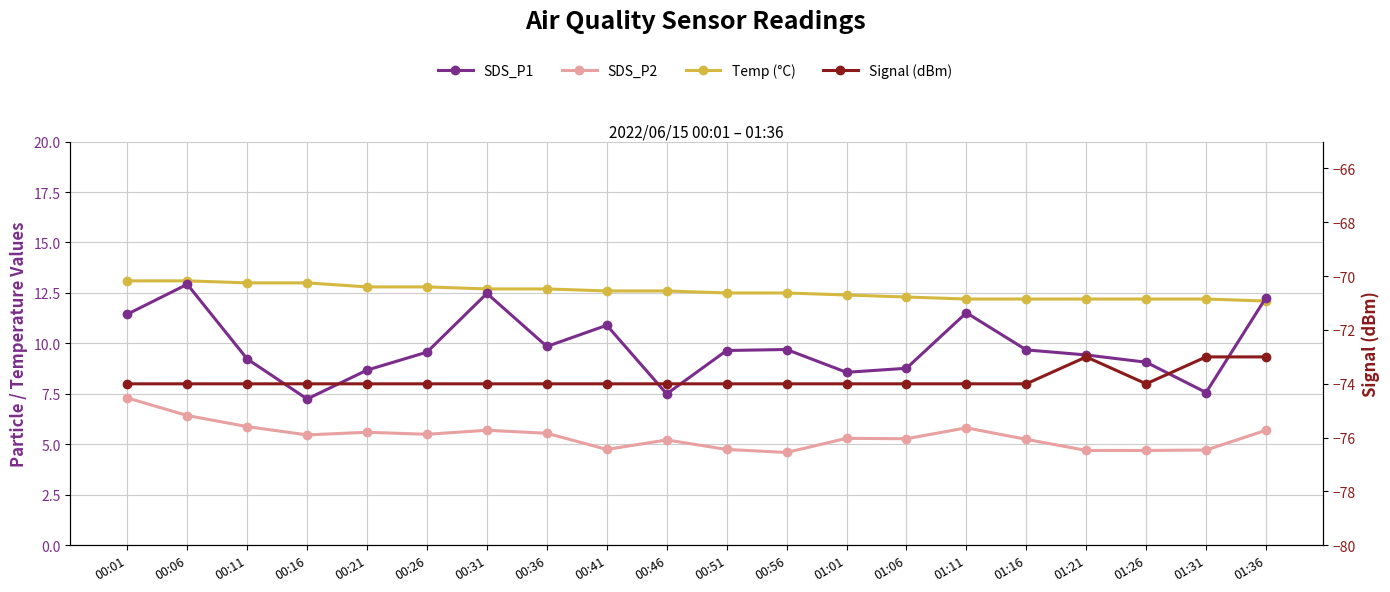

At which label does SDS_P1 reach its minimum?

00:16